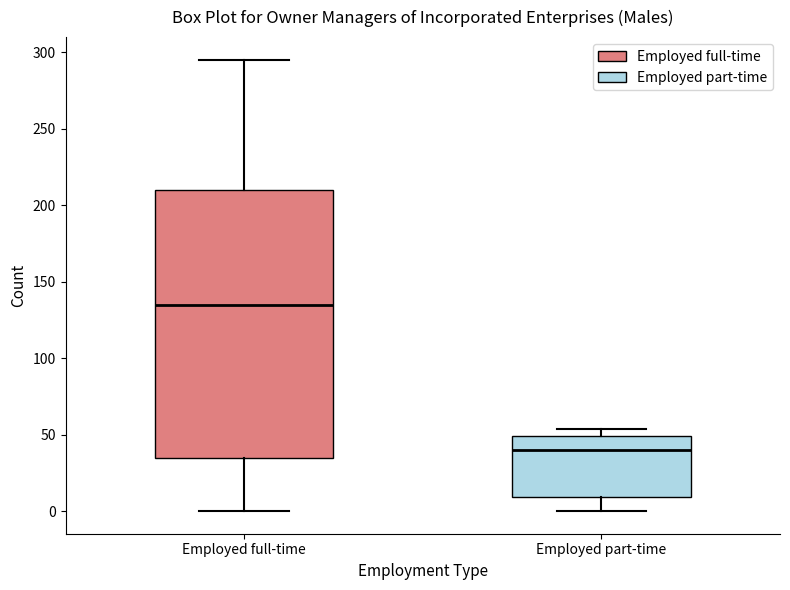

Comparing the boxes themselves (not the whiskers), which one is the tallest?

Employed full-time